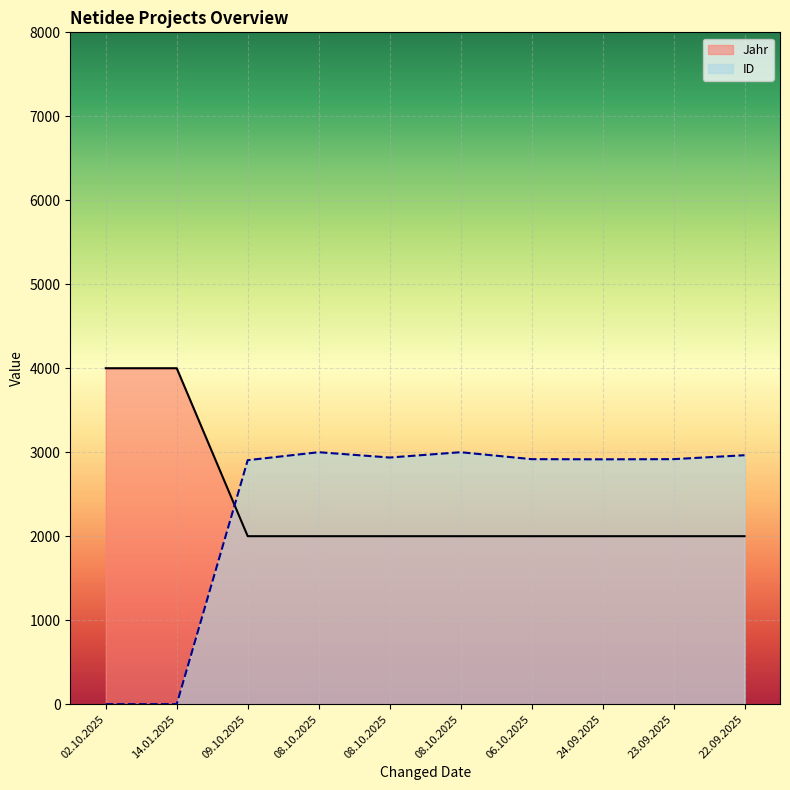

Which series has the largest range (max minus min)?

ID